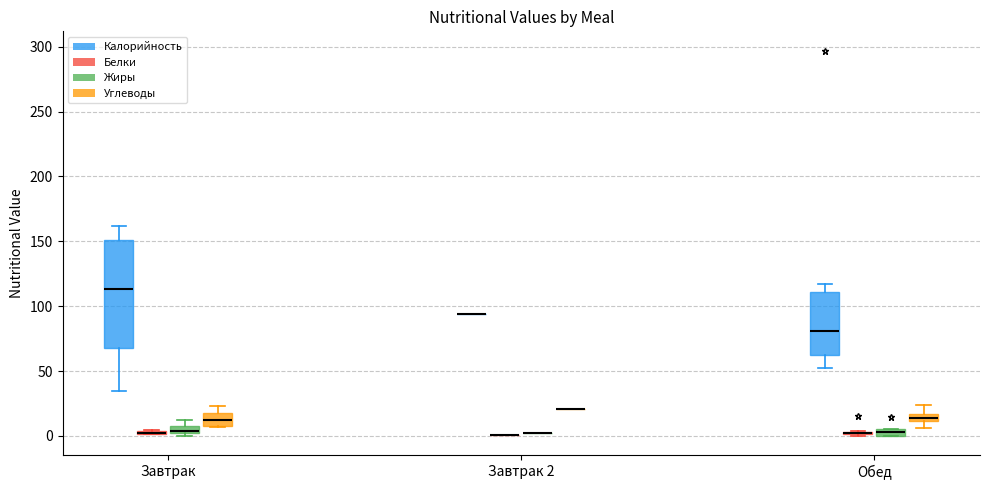

Which box is the tallest, from its lower edge to its upper edge?

Завтрак (Калорийность)